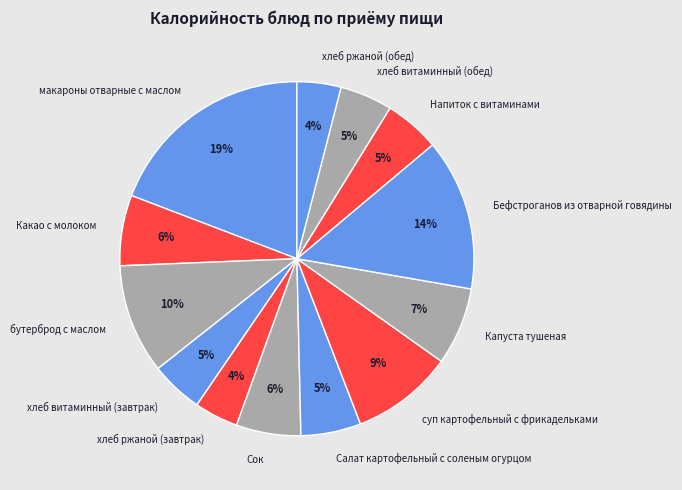

To the nearest percent, what portion does макароны отварные с маслом represent?

19%